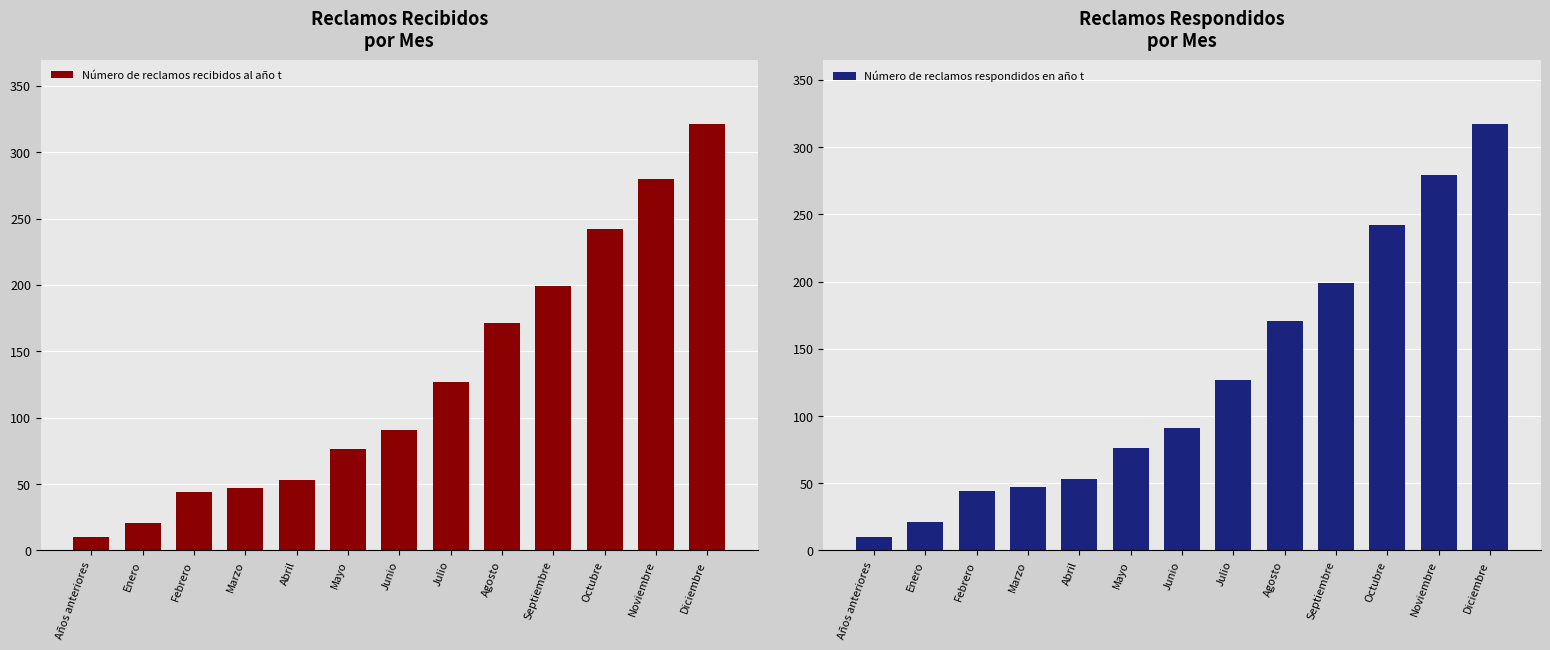

The Número de reclamos respondidos en año t series shows 275 at Agosto. True or false?

False